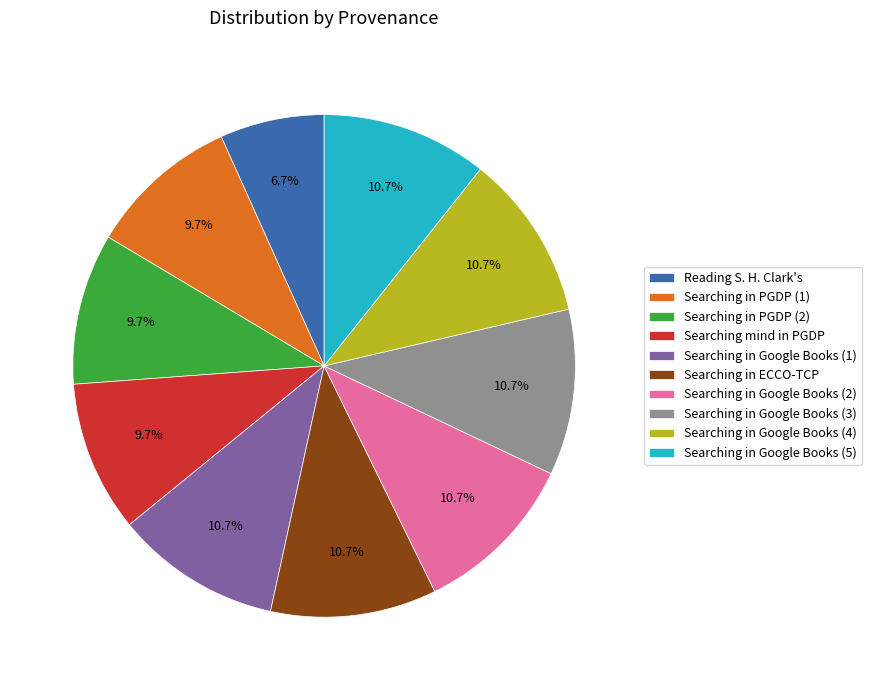

How many slices are in this pie chart?

10